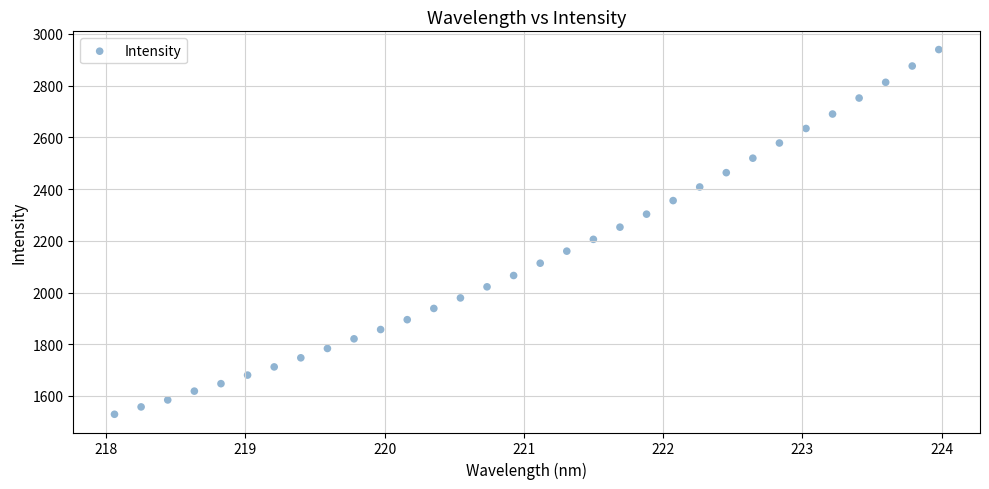

What is the range of X values (max minus min)?

5.9